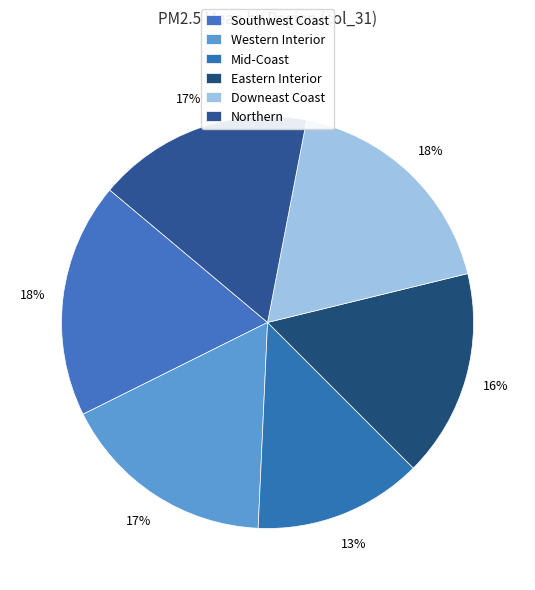

To the nearest percent, what is the difference between the Downeast Coast and Eastern Interior slice percentages?

2%